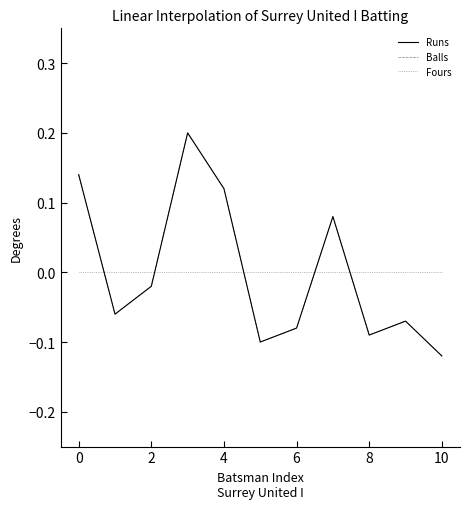

Does the chart have visible grid lines?

No